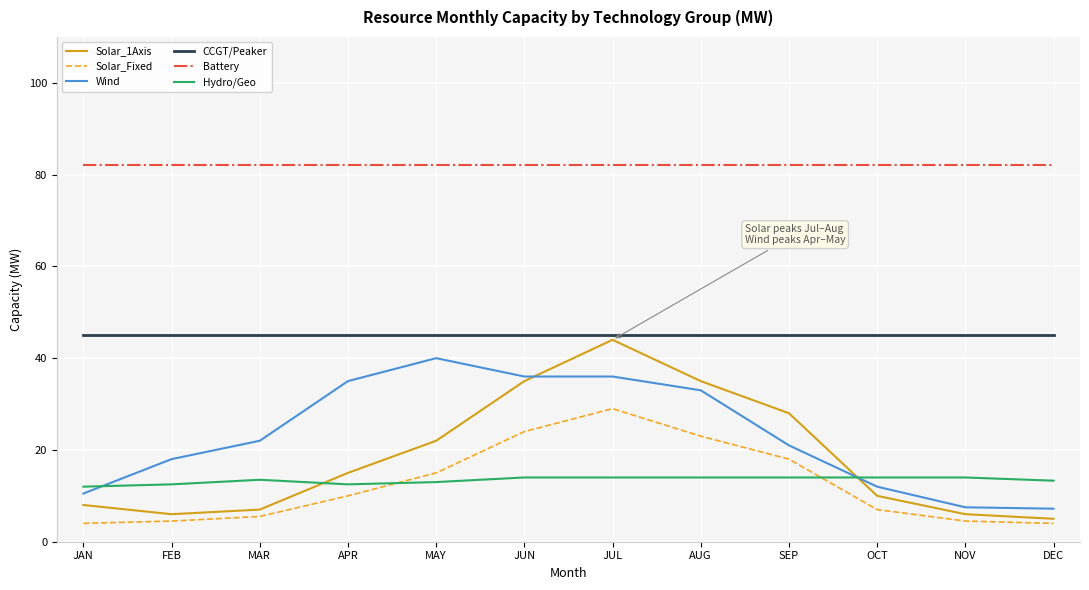

Rank the series by their maximum value, from lowest to highest.

Hydro/Geo, Solar_Fixed, Wind, Solar_1Axis, CCGT/Peaker, Battery